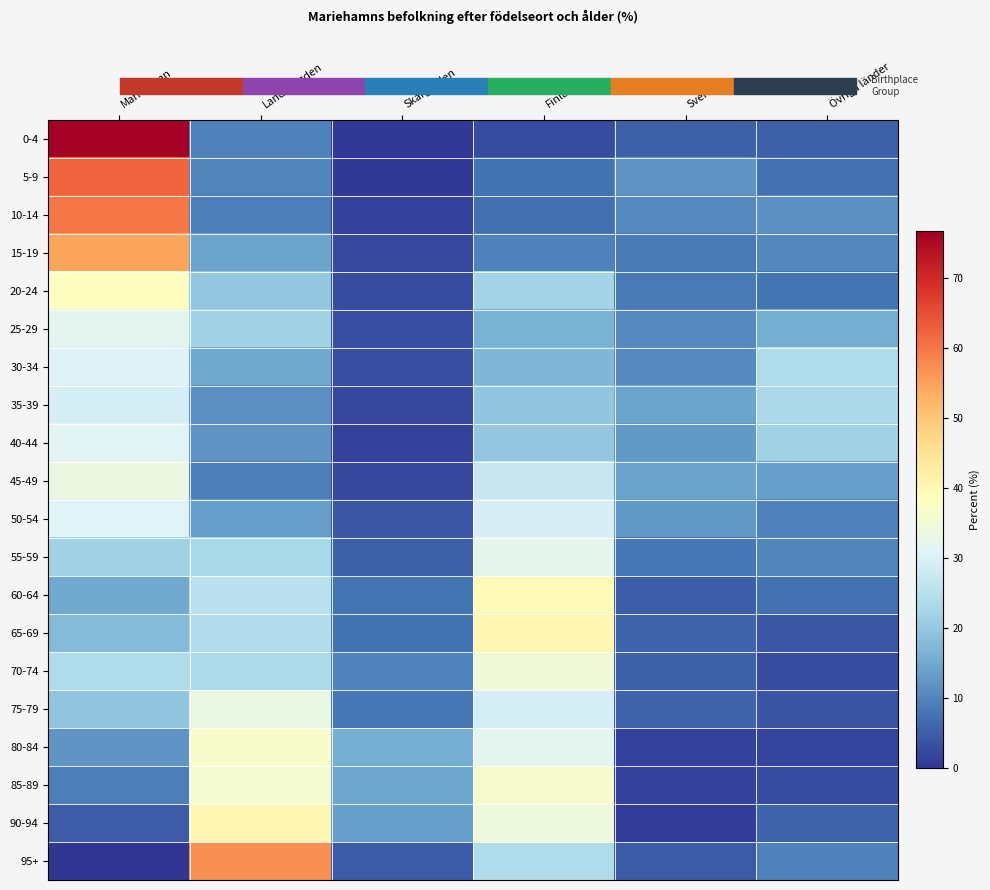

At which category does the chart reach its minimum across all series?

Mariehamn